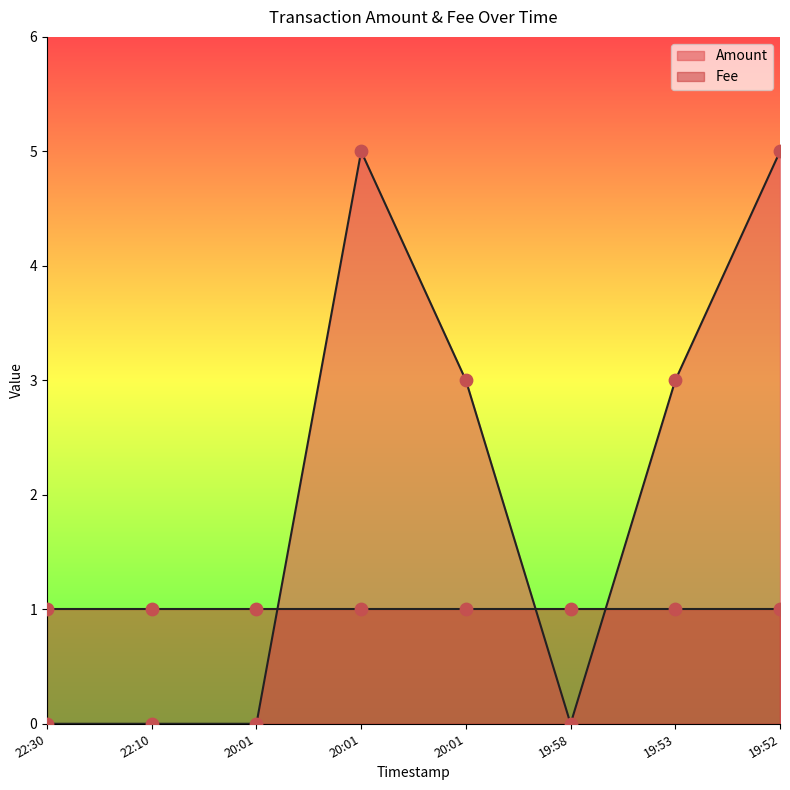

Which has a higher value, 22:30 or 20:01?

22:30